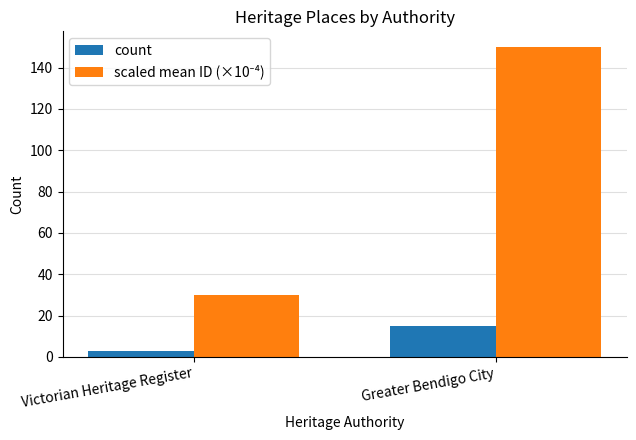

Is it true that count equals 15 at Greater Bendigo City?

True